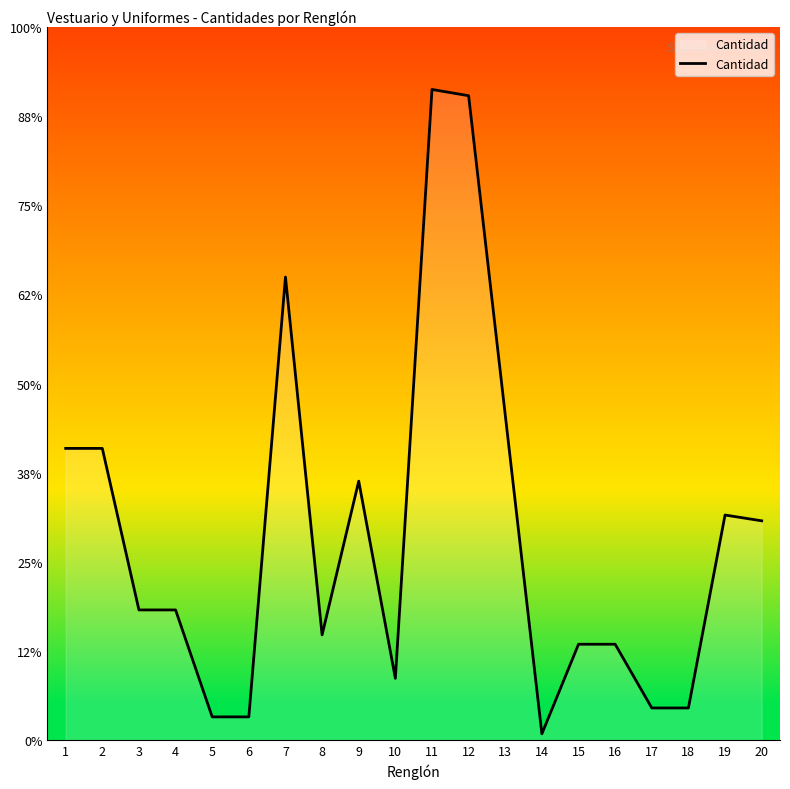

Does the chart have visible grid lines?

No